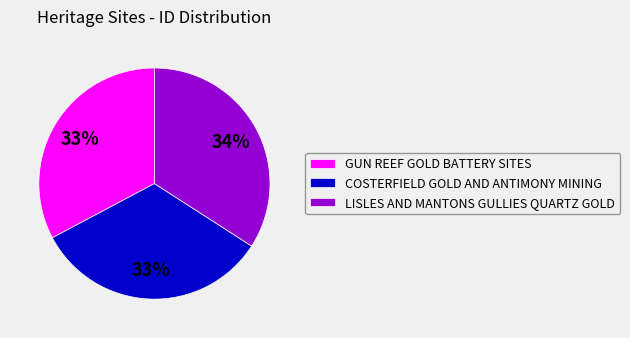

Does GUN REEF GOLD BATTERY SITES account for over 50% of the chart?

No